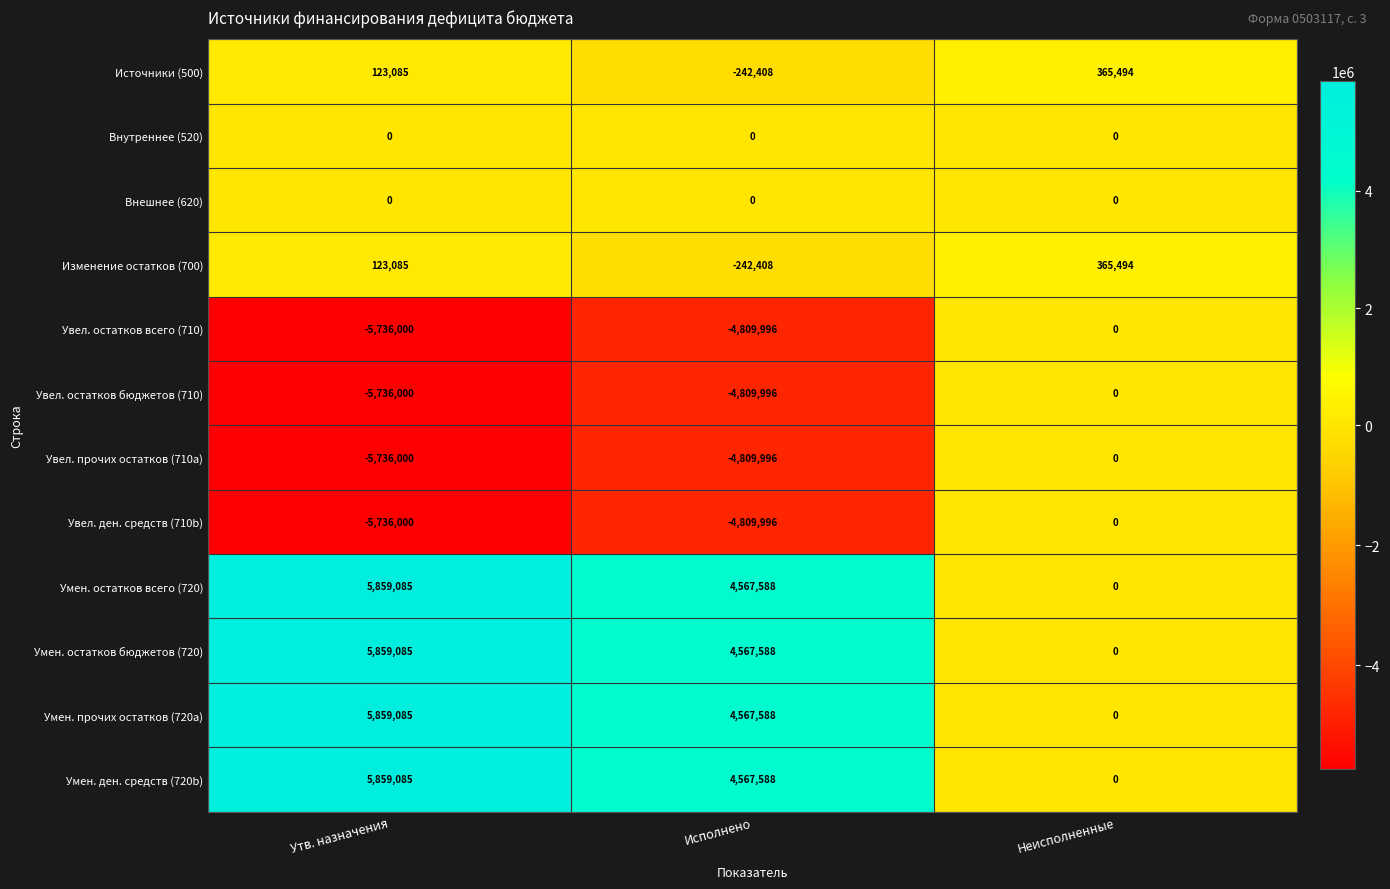

What is the difference between the Изменение остатков (700) values at Утв. назначения and Исполнено?

365493